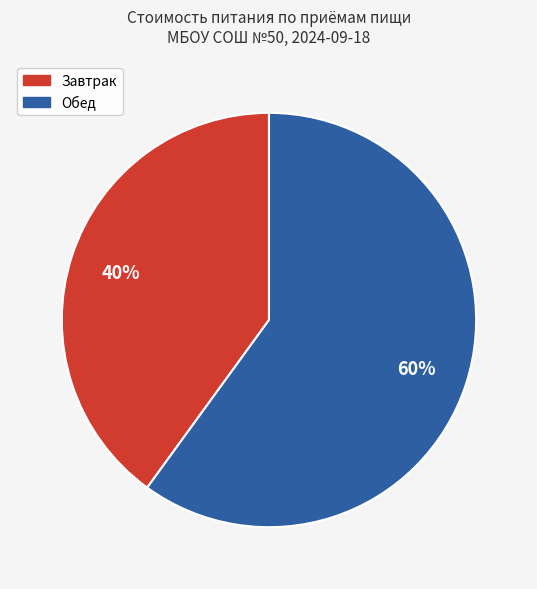

Which slice is the smallest?

Завтрак